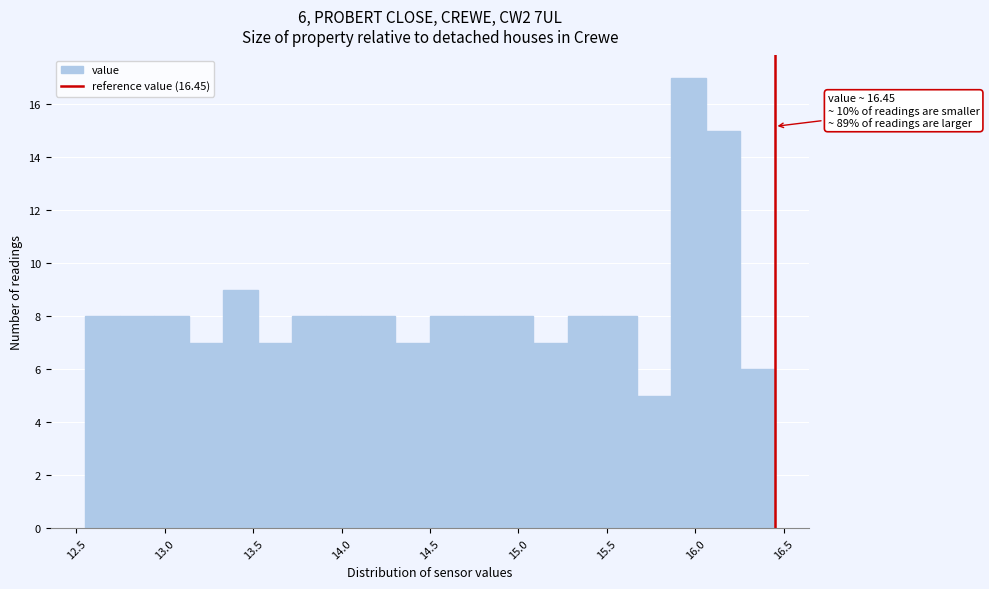

Around what value on the x-axis is the tallest bar? Give the approximate position of its centre, as read against the axis.

15.95